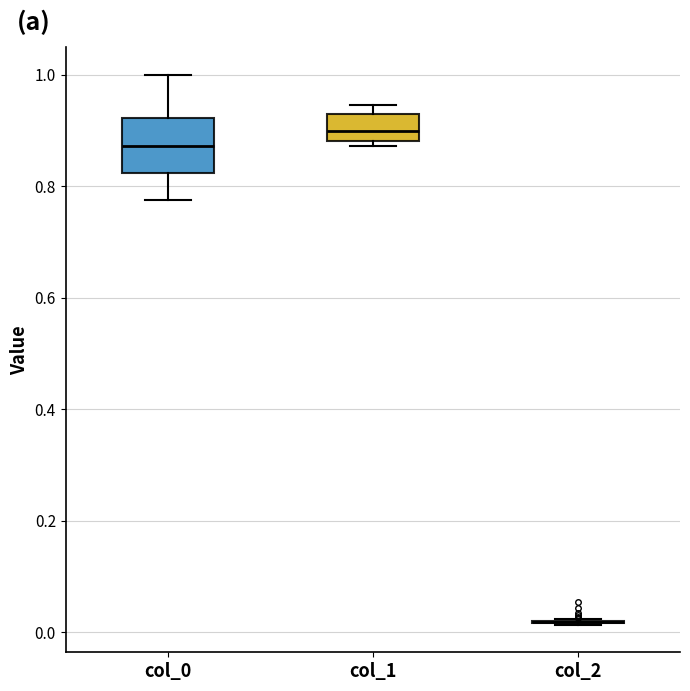

Where does the lower whisker of the box for col_0 end on the y-axis? The values are not printed on the chart, so give them approximately, as read against the axis.

0.78